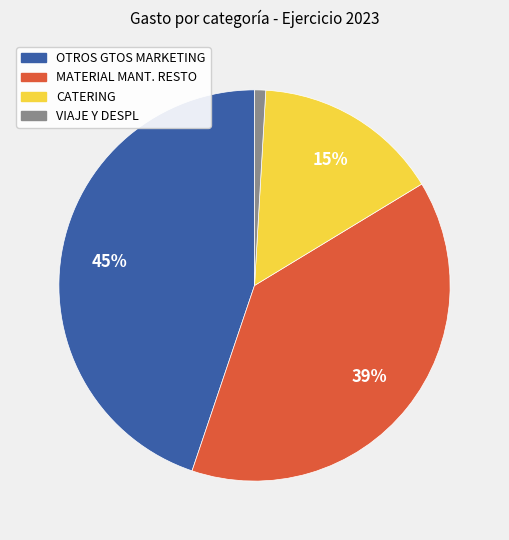

Is there any slice that represents more than half of the pie?

No